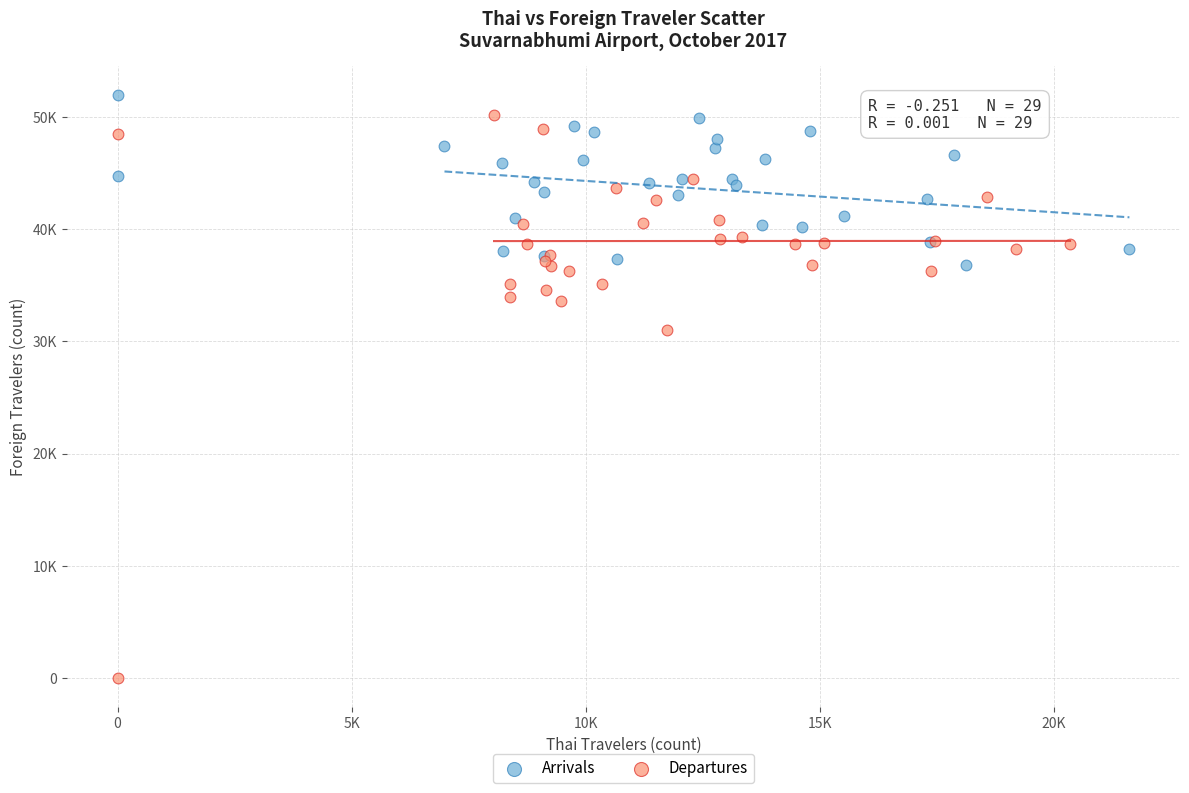

Which series has the largest Y range (max minus min)?

Departures